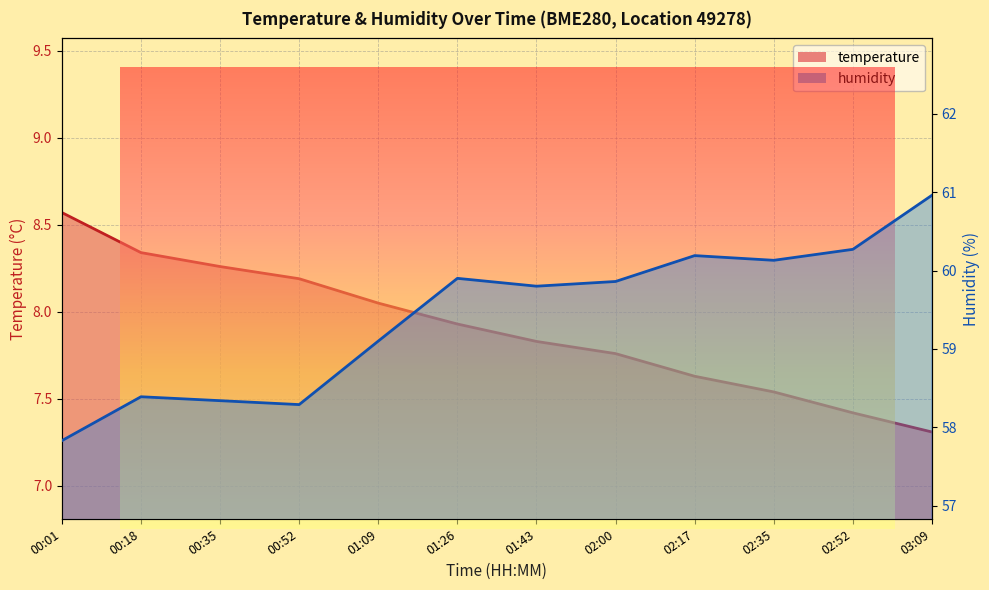

Rank the categories by temperature value from highest to lowest.

00:01, 00:18, 00:35, 00:52, 01:09, 01:26, 01:43, 02:00, 02:17, 02:35, 02:52, 03:09